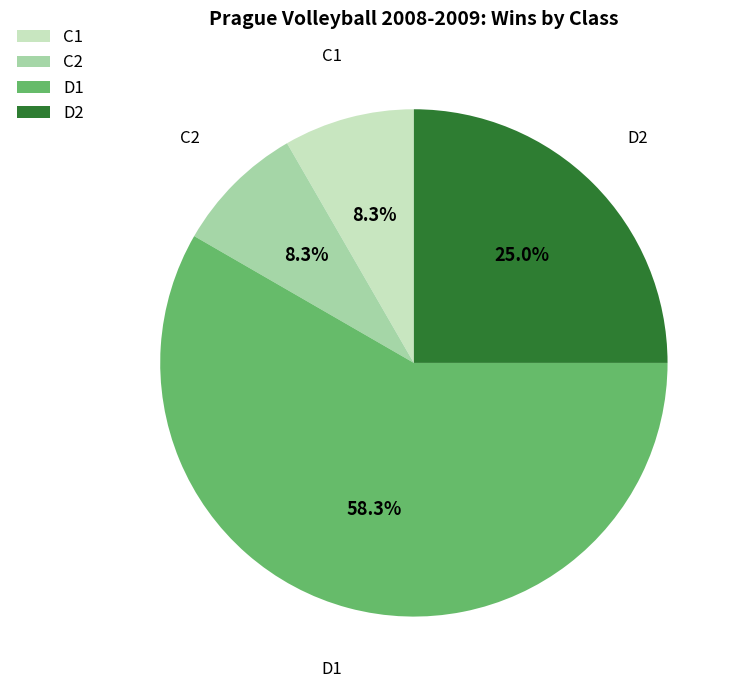

Does any single category account for the majority?

Yes